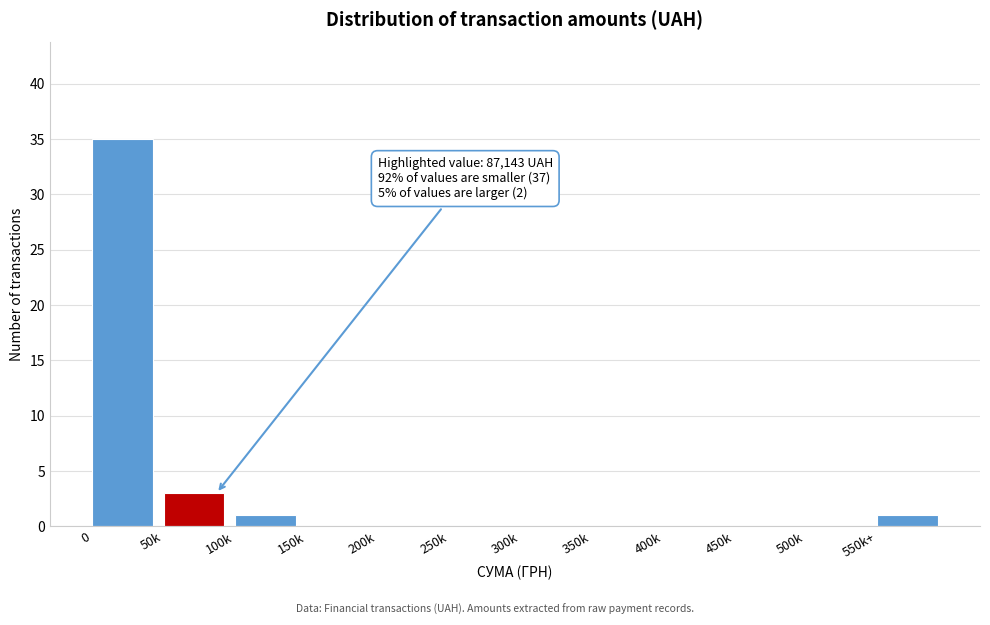

Reading left to right, transcribe all the data shown in this chart.

0=35	50k=3	100k=1	150k=0	200k=0	250k=0	300k=0	350k=0	400k=0	450k=0	500k=0	550k+=1